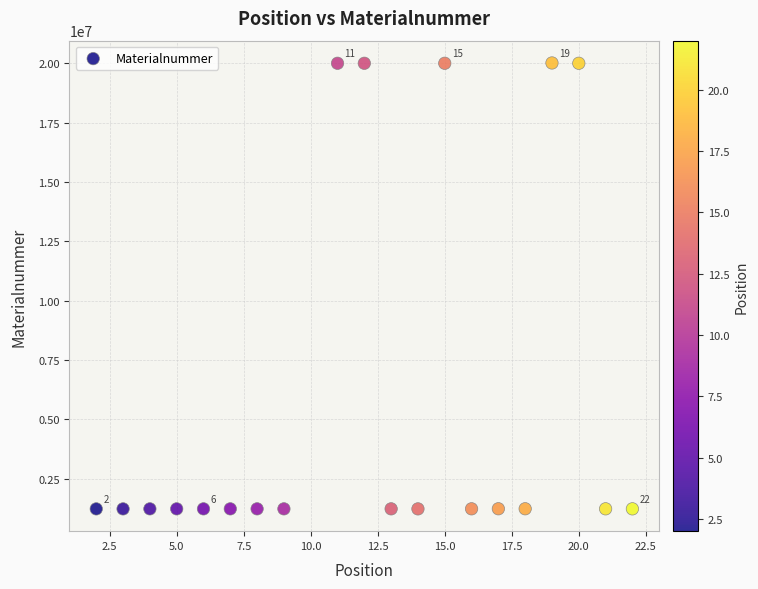

What is the range of X values (max minus min)?

20